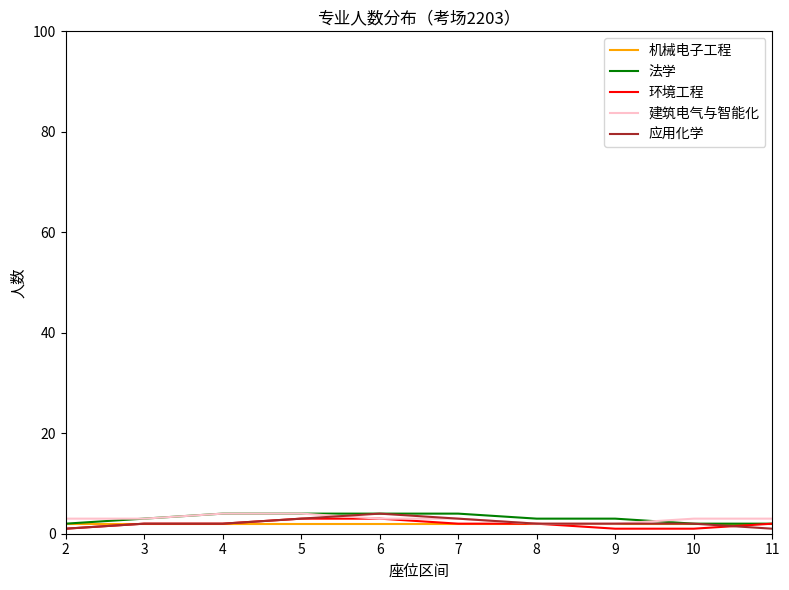

Is it true that 环境工程 equals 1 at 10?

True